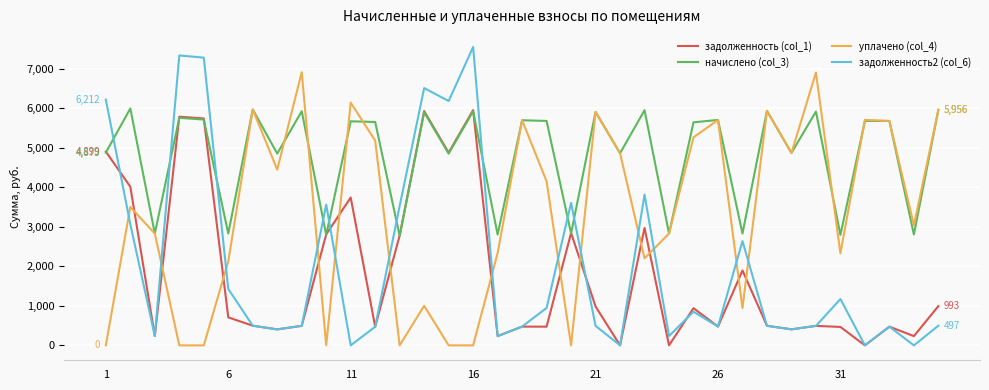

Which series has the widest spread of values?

задолженность2 (col_6)